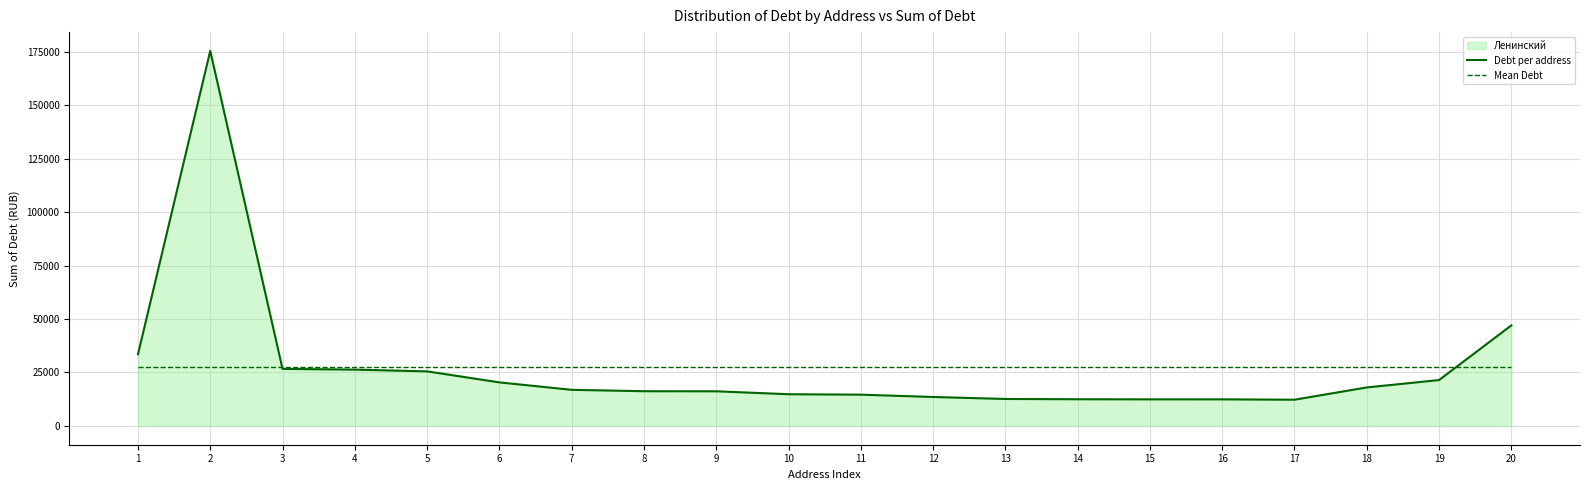

True or false: Debt per address has a value of 26120.8 at 8.

False